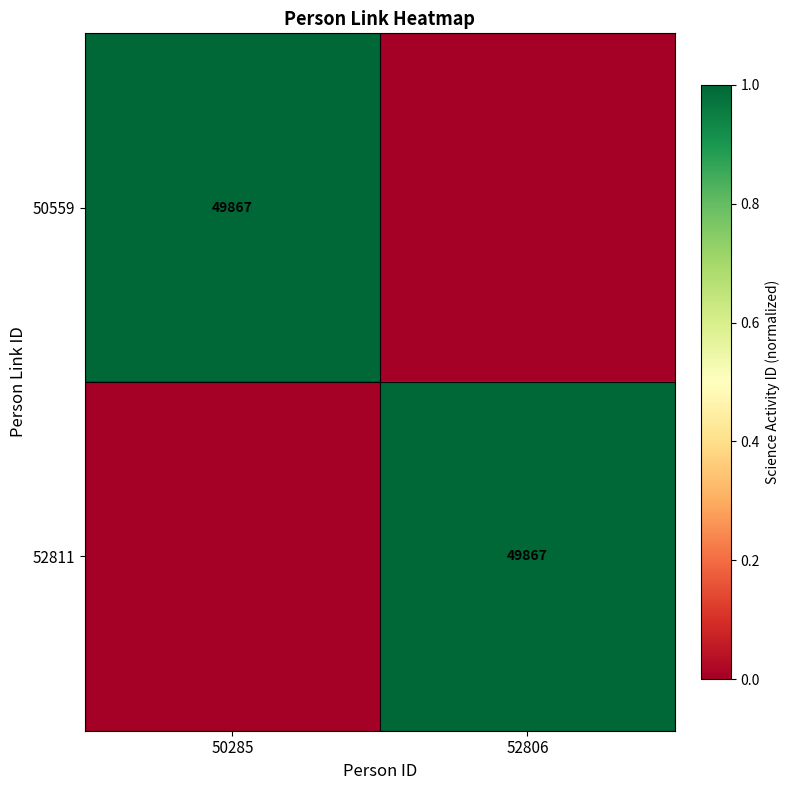

True or false: 52811 has a value of 49867 at 52806.

True